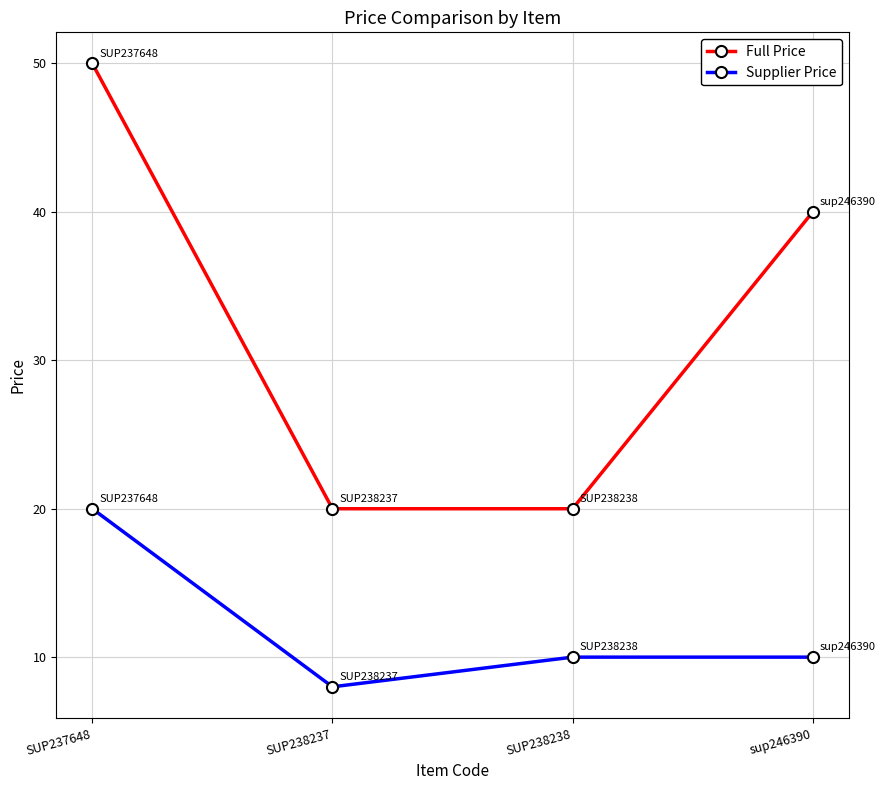

Count the number of categories in the chart.

4